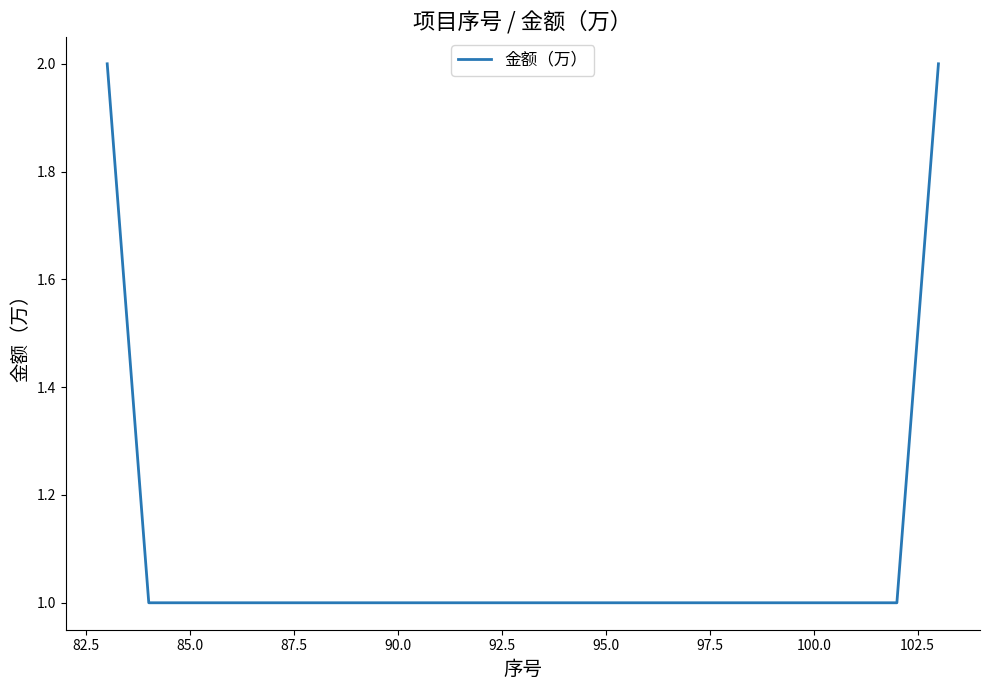

Count the values in the range 1 to 2.

14